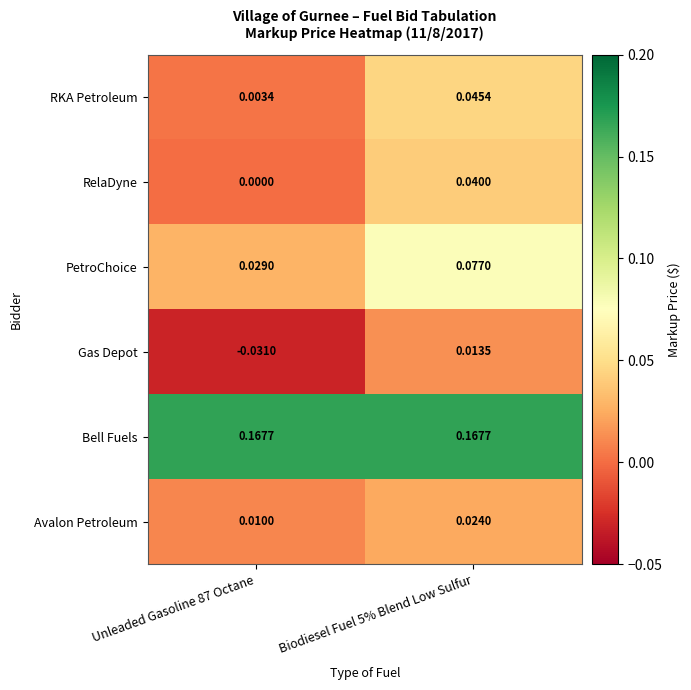

Which series has the widest spread of values?

PetroChoice